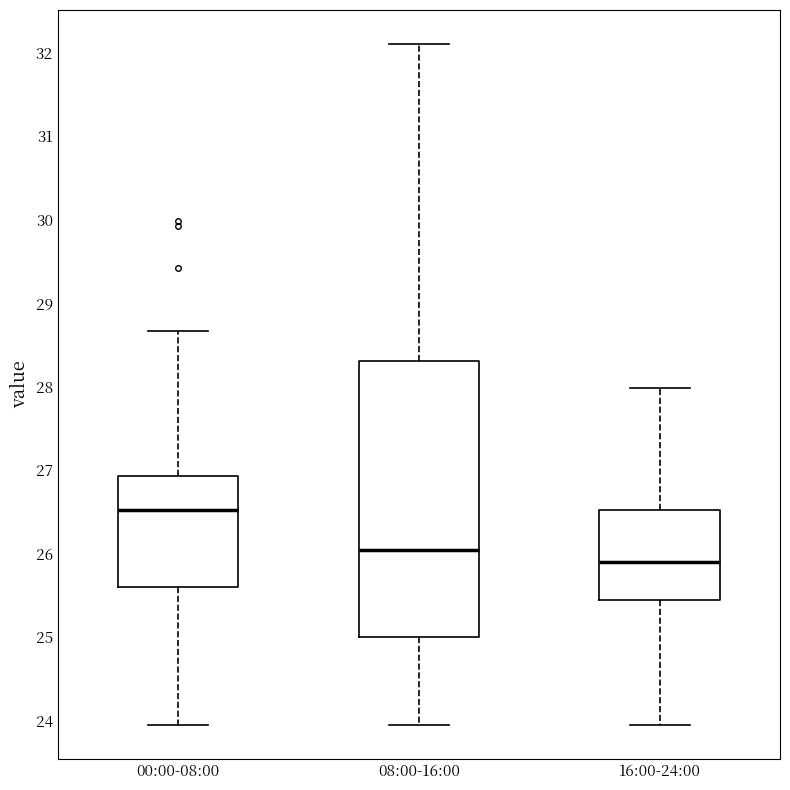

Reading left to right, read every box against the y-axis: the position of its median line, the range the box covers, and the ends of its whiskers. The values are not printed on the chart, so give them approximately, as read against the axis.

00:00-08:00: median 26.5, box 25.6 to 26.9, whiskers 24.0 to 28.7
08:00-16:00: median 26.0, box 25.0 to 28.3, whiskers 24.0 to 32.1
16:00-24:00: median 25.9, box 25.4 to 26.5, whiskers 24.0 to 28.0